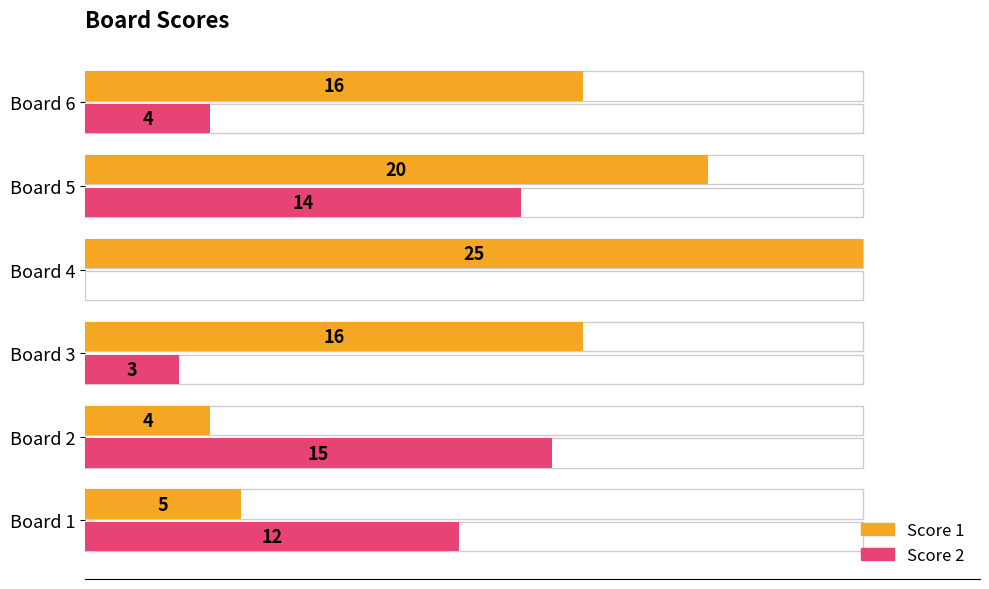

Rank the series by their average value, from lowest to highest.

Score 2, Score 1